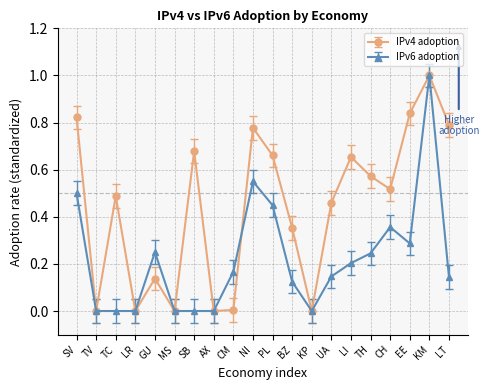

What is the value of the IPv6 adoption point at the 19th from the left?

1.0